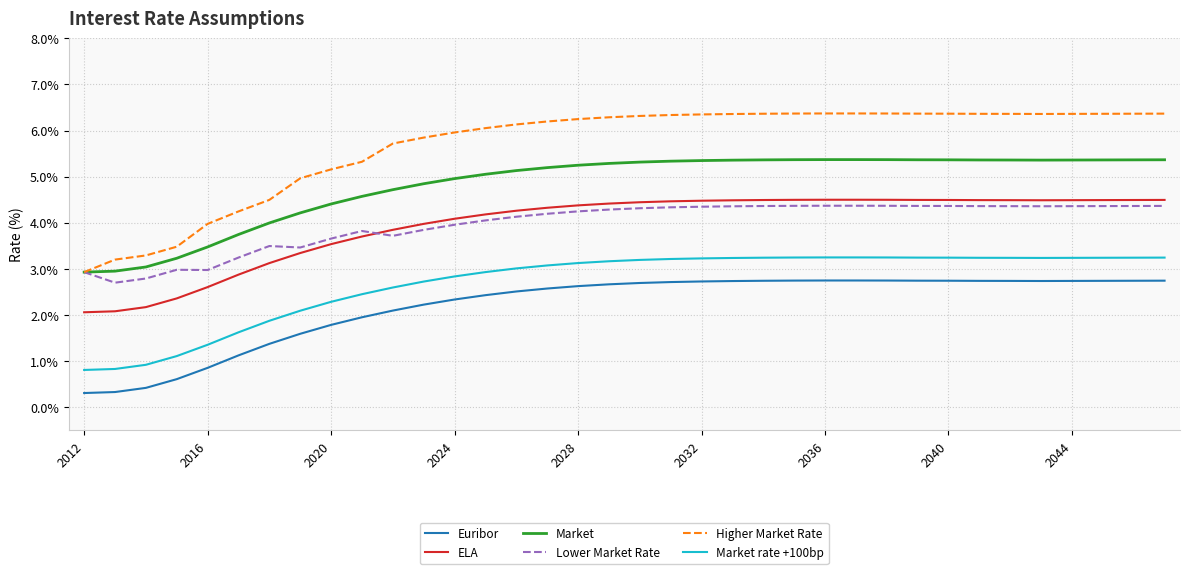

Which series has the largest range (max minus min)?

Higher Market Rate